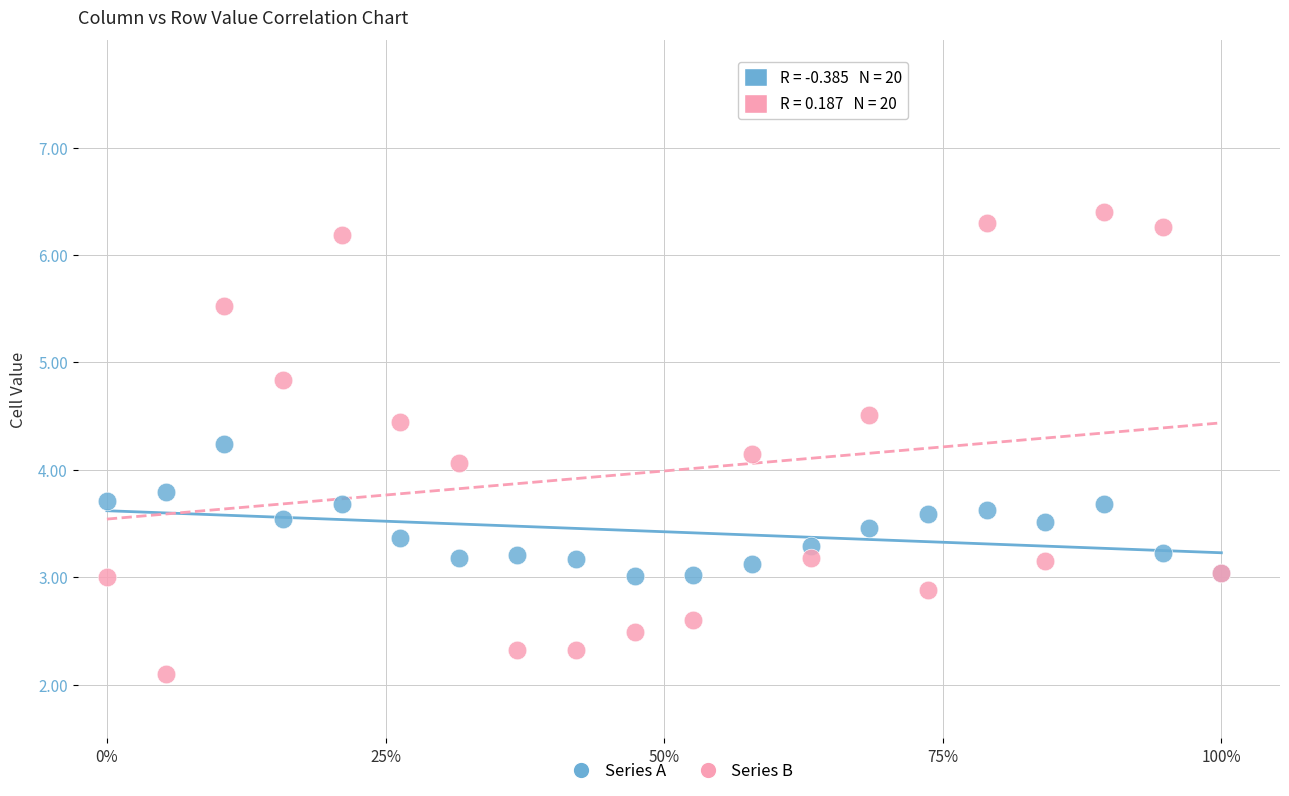

Which series reaches the maximum Y coordinate?

Series B